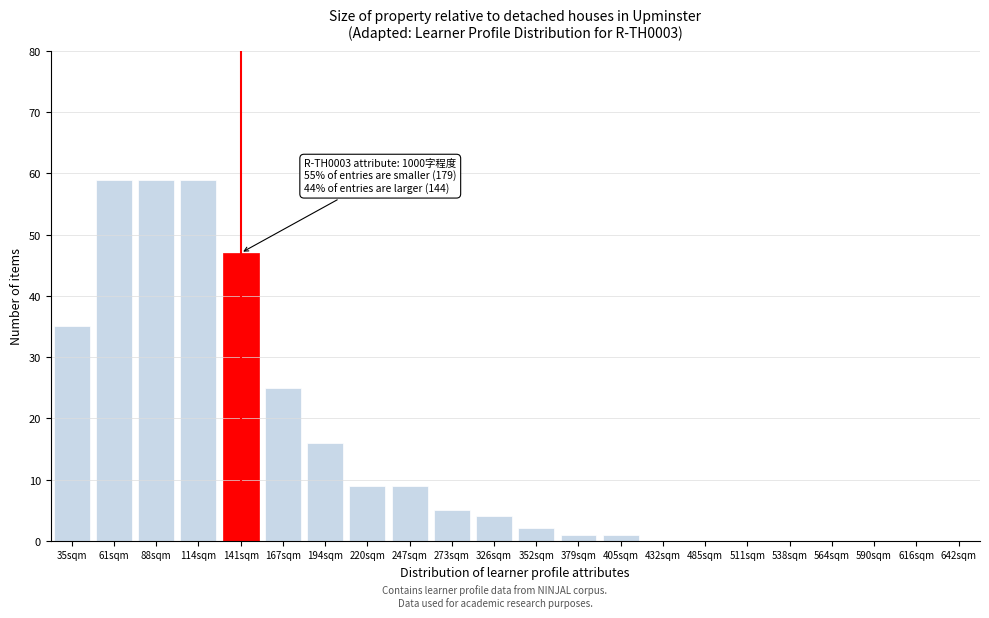

Reading right to left, extract all data points from this chart.

642sqm=0	616sqm=0	590sqm=0	564sqm=0	538sqm=0	511sqm=0	485sqm=0	432sqm=0	405sqm=1	379sqm=1	352sqm=2	326sqm=4	273sqm=5	247sqm=9	220sqm=9	194sqm=16	167sqm=25	141sqm=47	114sqm=59	88sqm=59	61sqm=59	35sqm=35